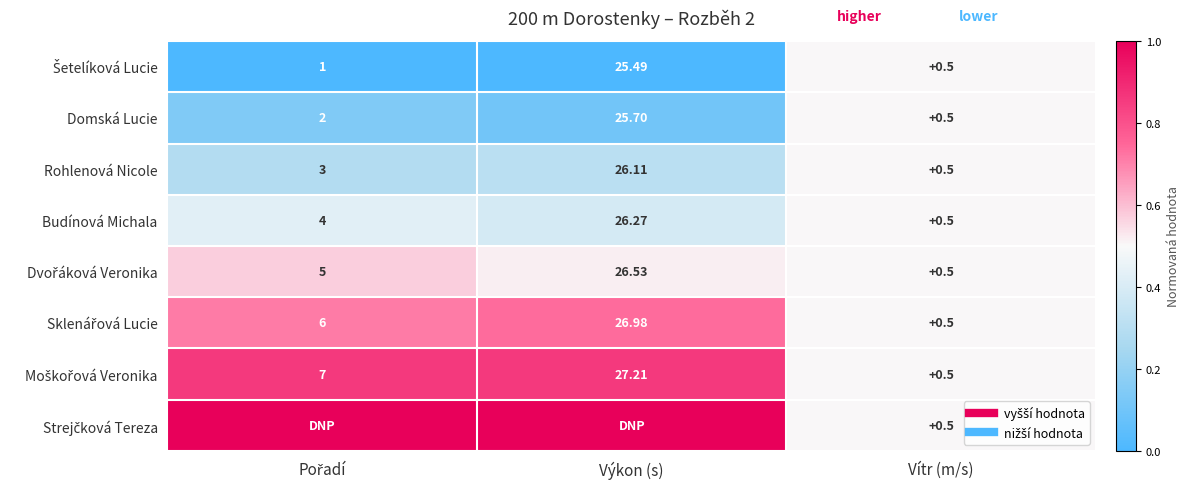

Is the value of Moškořová Veronika at Vítr (m/s) greater than the value of Sklenářová Lucie at Vítr (m/s)?

No